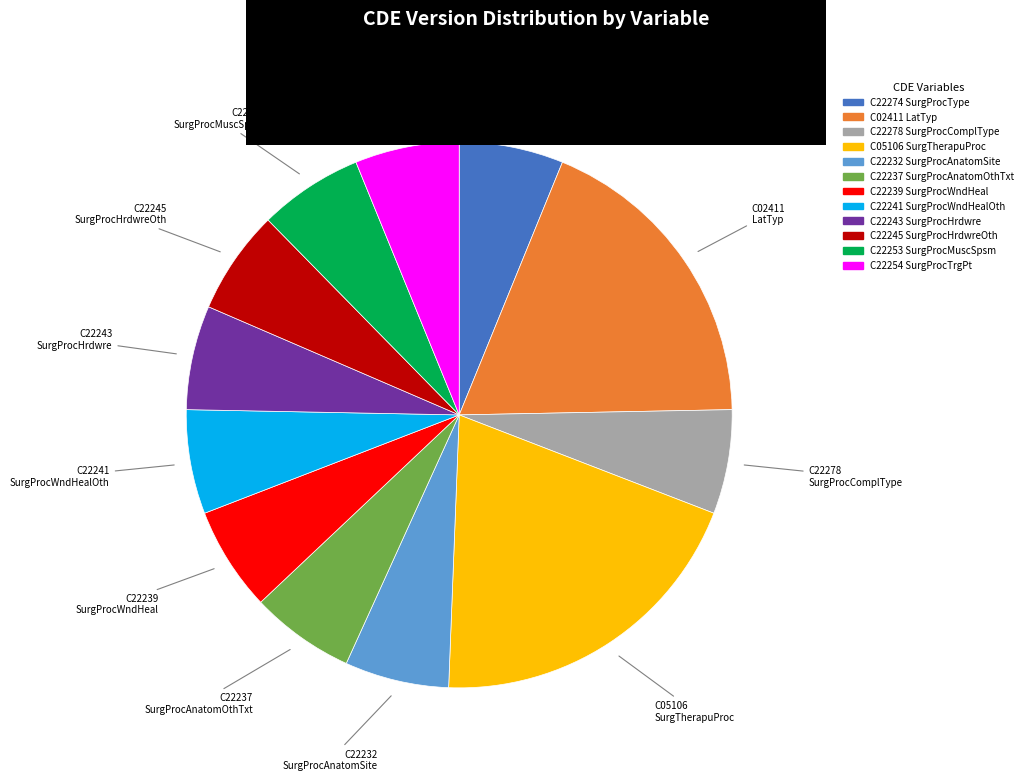

How many segments does this pie chart have?

12